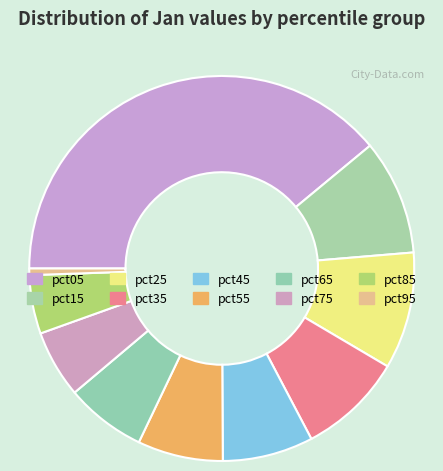

Count the number of slices in the pie.

10